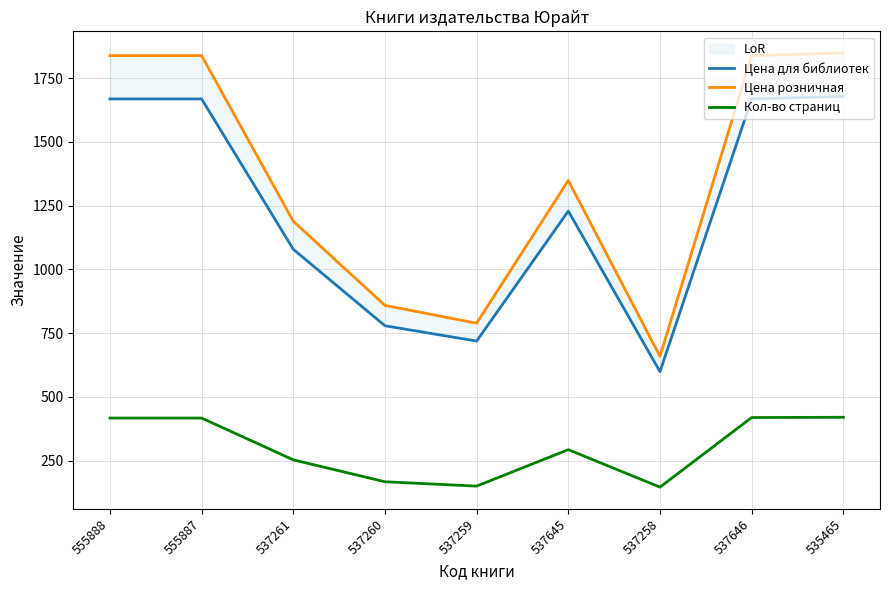

True or false: Кол-во страниц and Цена для библиотек cross at least once.

False